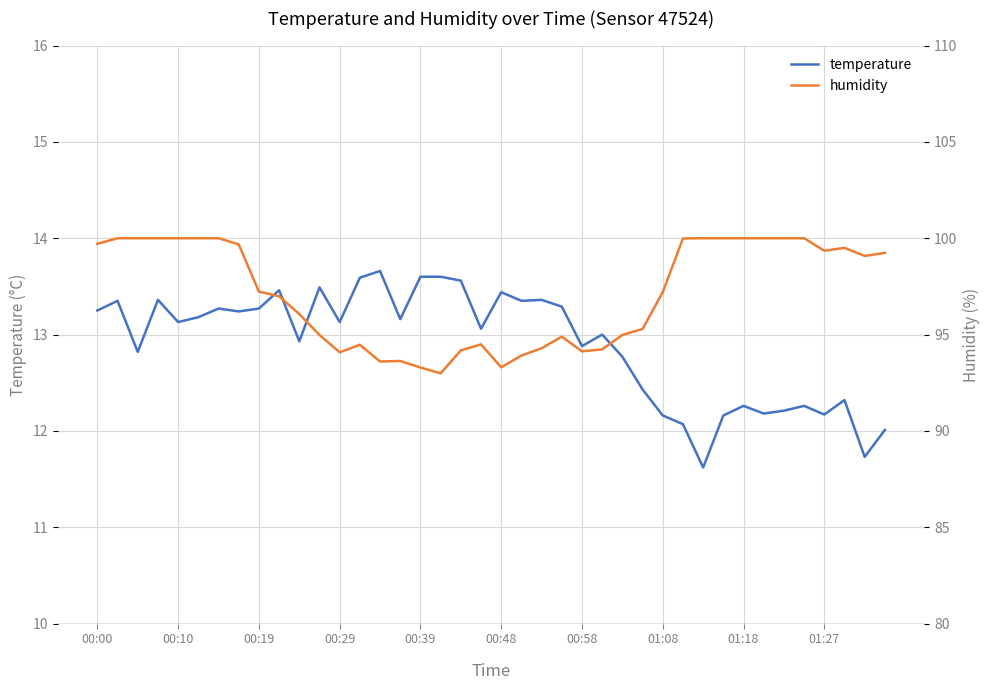

Reading left to right, what are all the values shown in this chart?

temperature: 13.2	13.3	12.8	13.4	13.1	13.2	13.3	13.2	13.3	13.5	12.9	13.5	13.1	13.6	13.7	13.2	13.6	13.6	13.6	13.1	13.4	13.3	13.4	13.3	12.9	13.0	12.8	12.4	12.2	12.1	11.6	12.2	12.3	12.2	12.2	12.3	12.2	12.3	11.7	12.0
humidity: 99.7	100.0	100.0	100.0	100.0	100.0	100.0	99.7	97.2	97.0	96.1	95.0	94.1	94.5	93.6	93.6	93.3	93.0	94.2	94.5	93.3	93.9	94.3	94.9	94.1	94.2	95.0	95.3	97.2	100.0	100.0	100.0	100.0	100.0	100.0	100.0	99.3	99.5	99.1	99.2